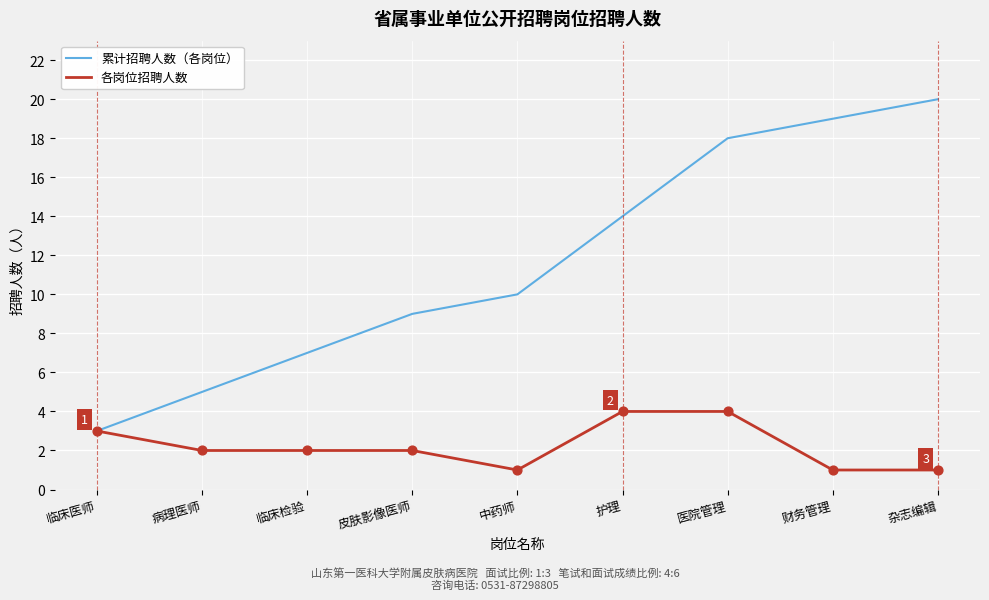

At how many categories does at least one series exceed 12?

4